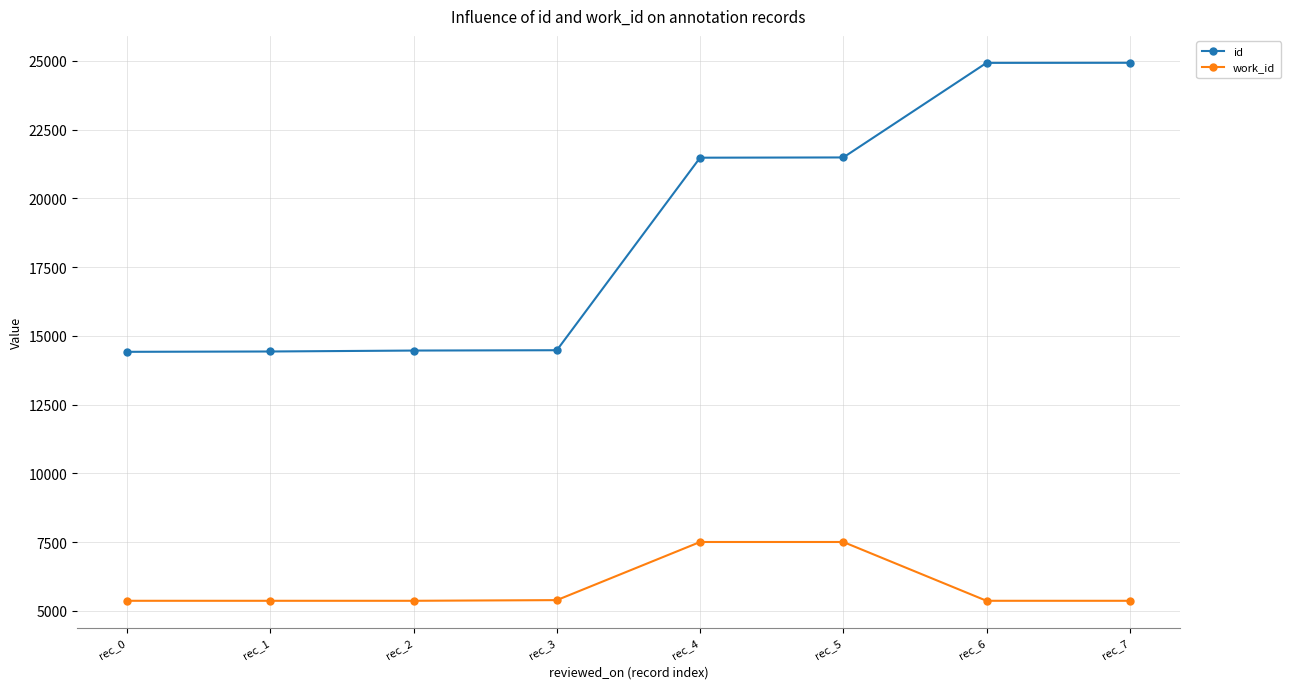

True or false: id and work_id intersect in this chart.

False